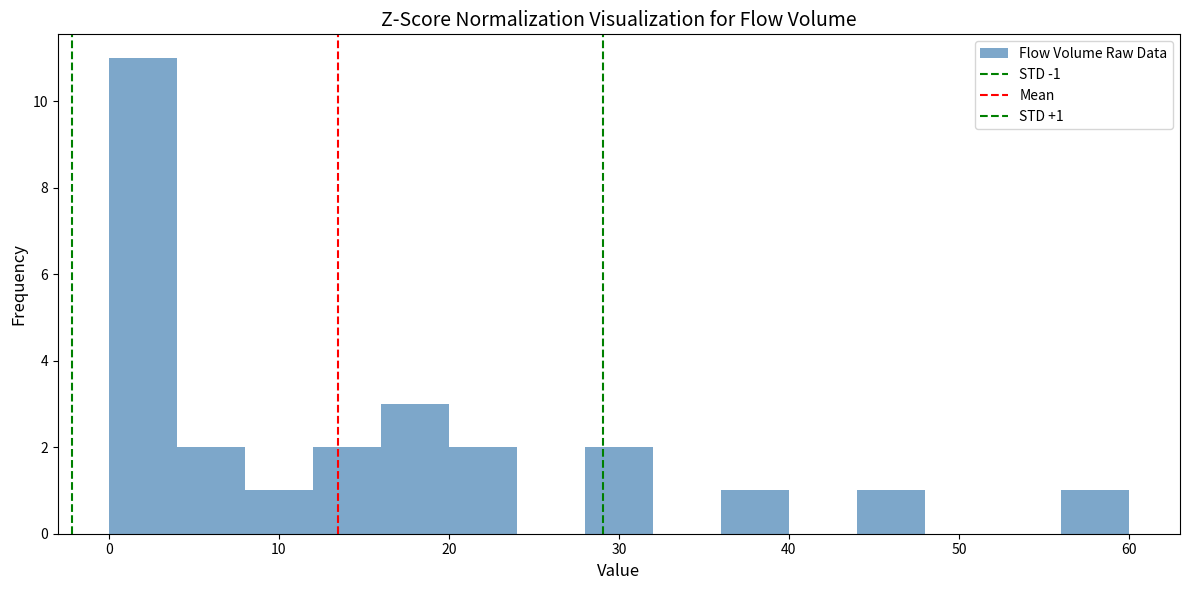

Over which range of the x-axis is the bar tallest?

0 to 4